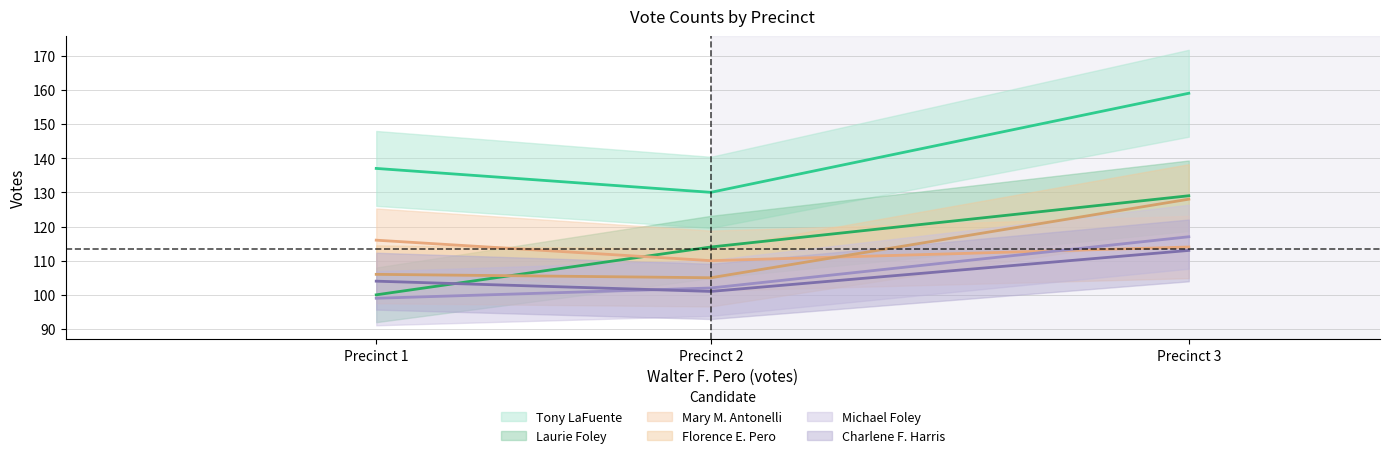

The value of Michael Foley at 3 is 117. True or false?

True